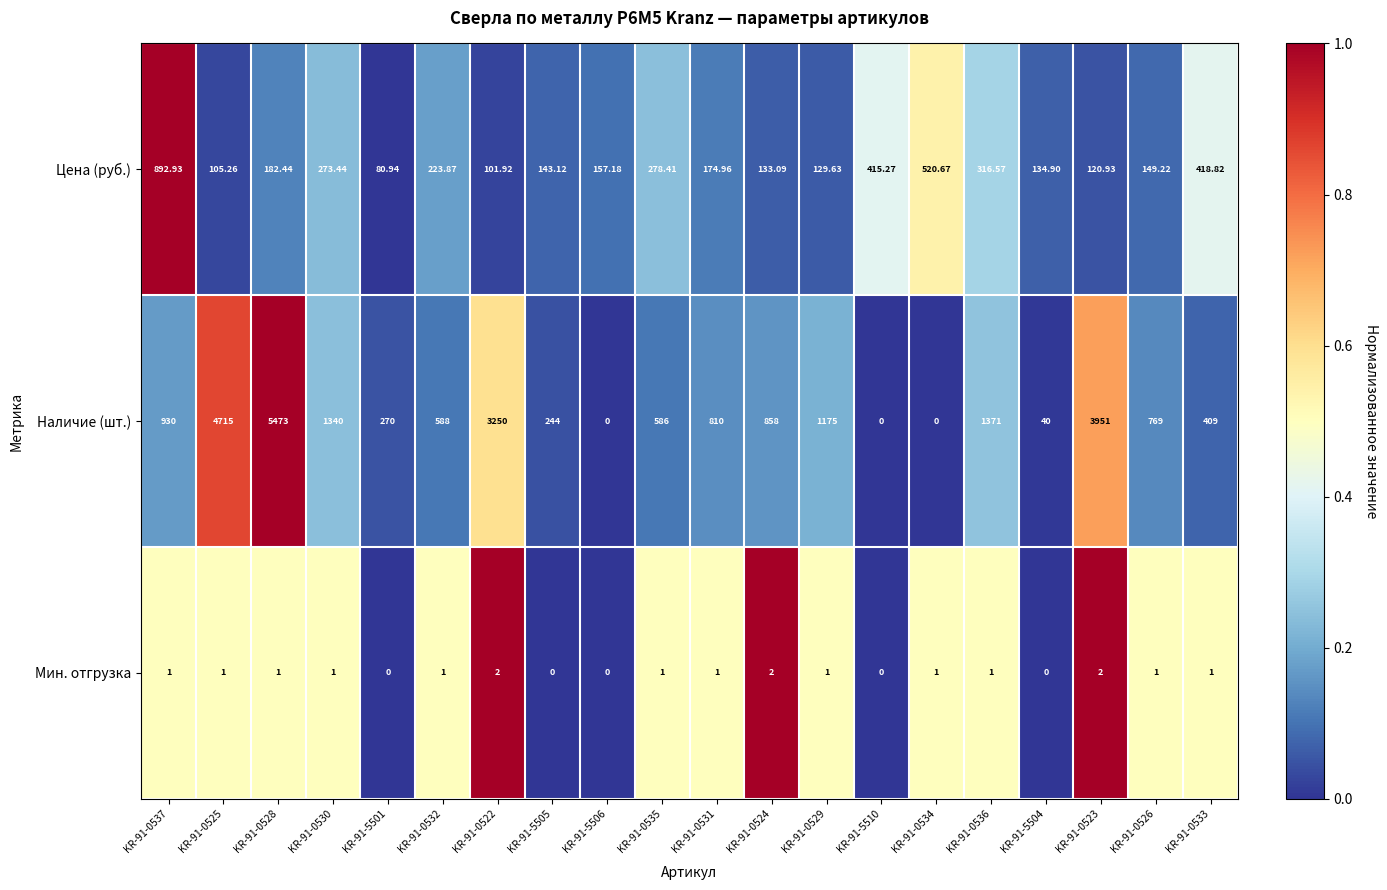

At how many categories does at least one series exceed 0?

20